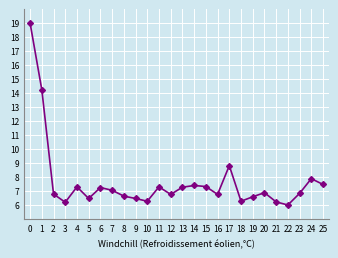

What is the greatest value displayed?

19.0